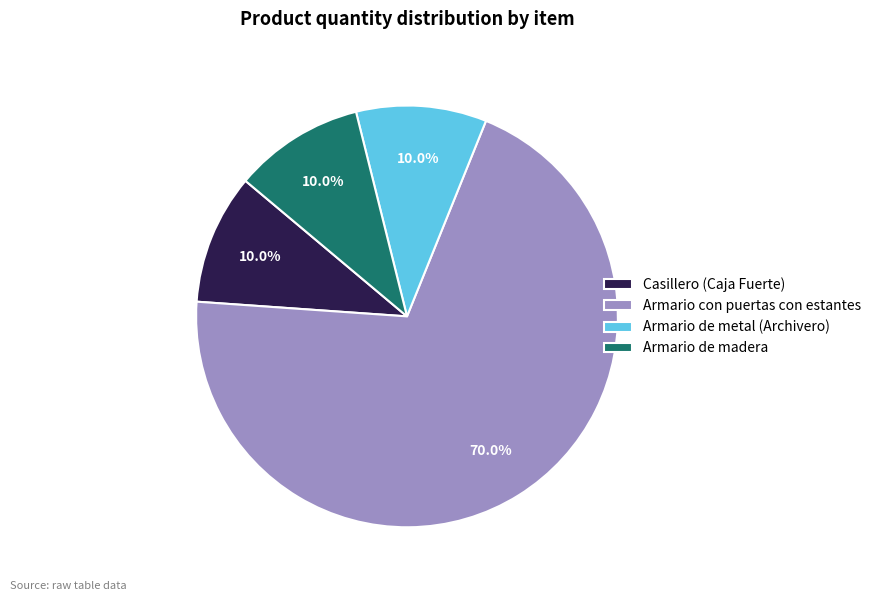

Which has a higher value, Armario con puertas con estantes or Casillero (Caja Fuerte)?

Armario con puertas con estantes